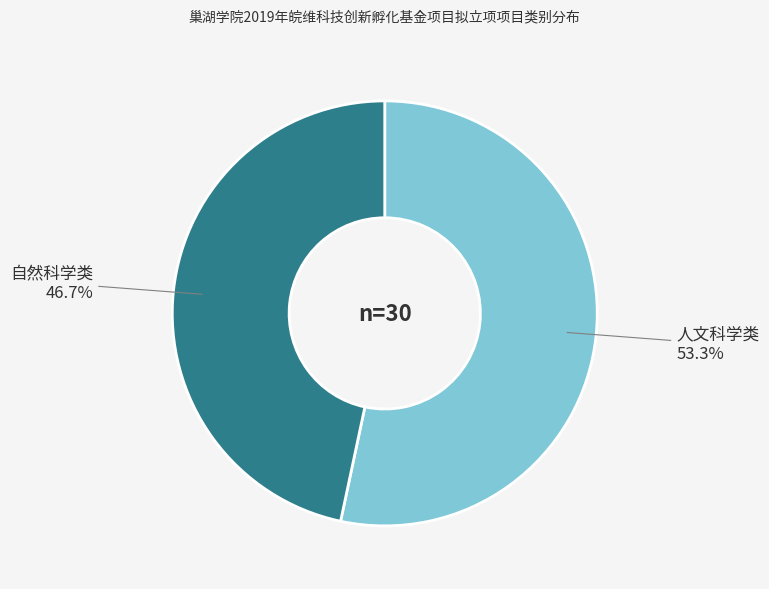

Is there any slice that represents more than half of the pie?

Yes